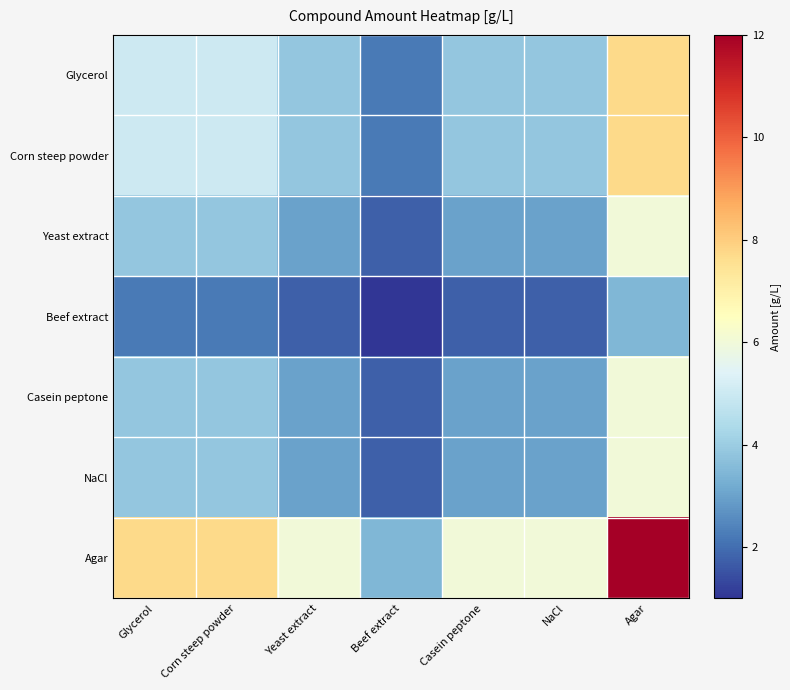

Which series has the widest spread of values?

Agar